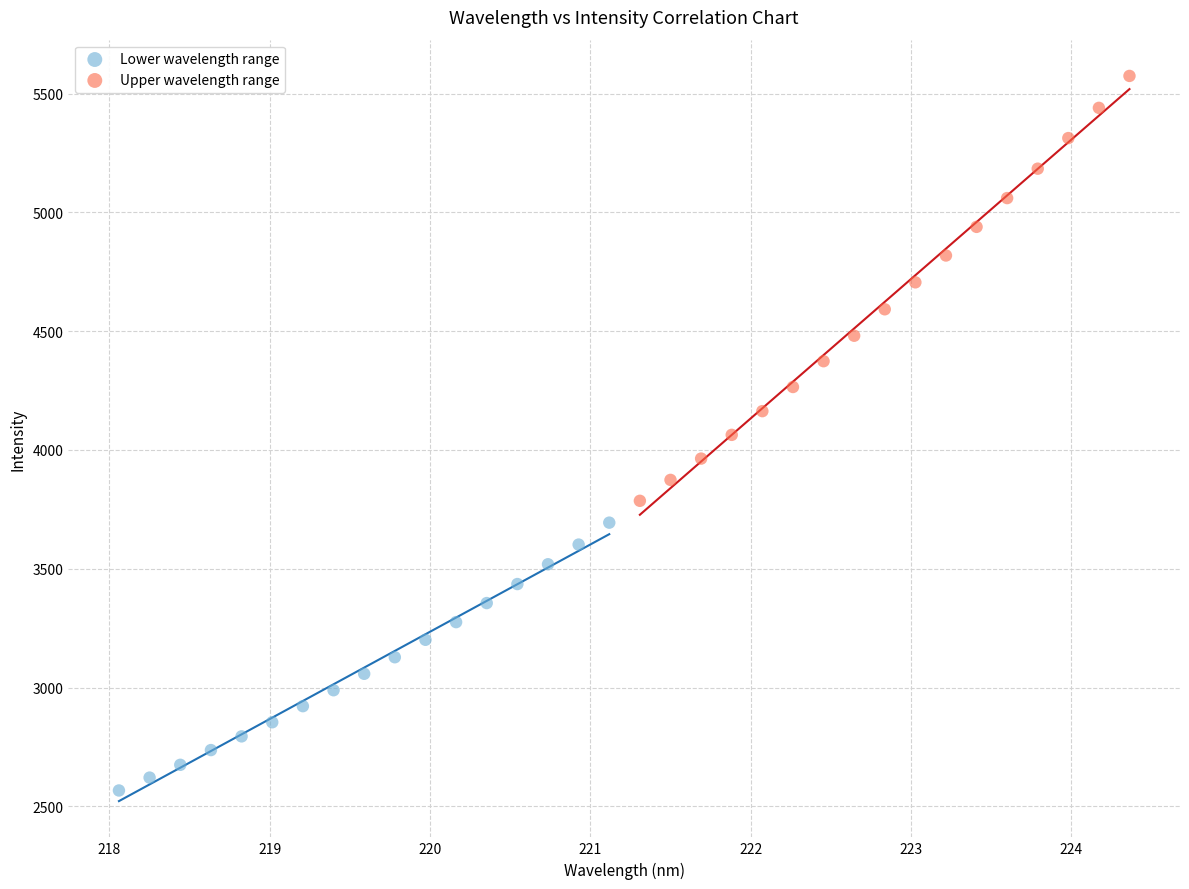

What are all the series names shown in the legend?

Lower wavelength range, Upper wavelength range